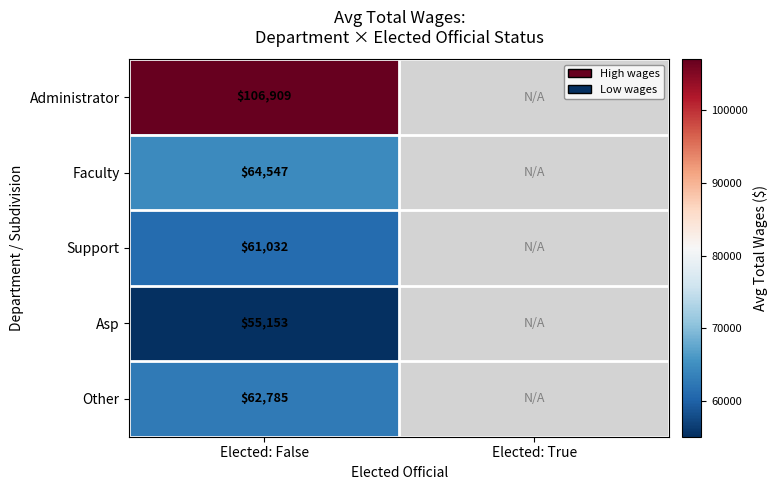

How many series are shown in this chart?

5